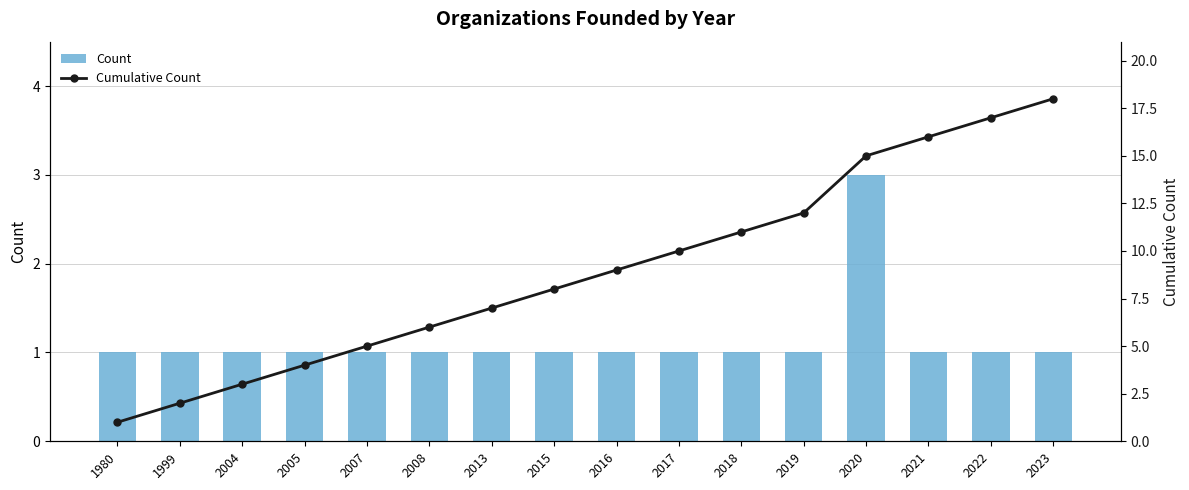

How many groups of bars are there?

16